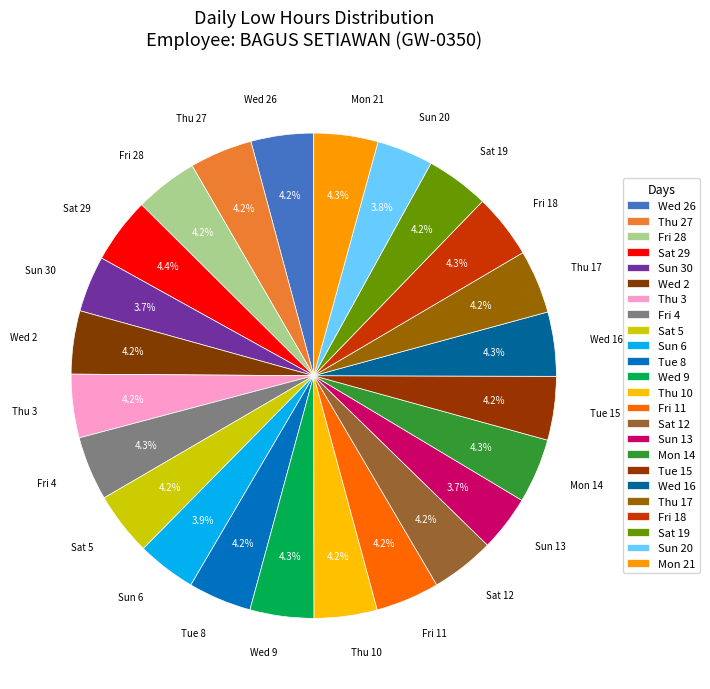

What is the ratio of the value at Mon 14 to the value at Sat 19?

1.0